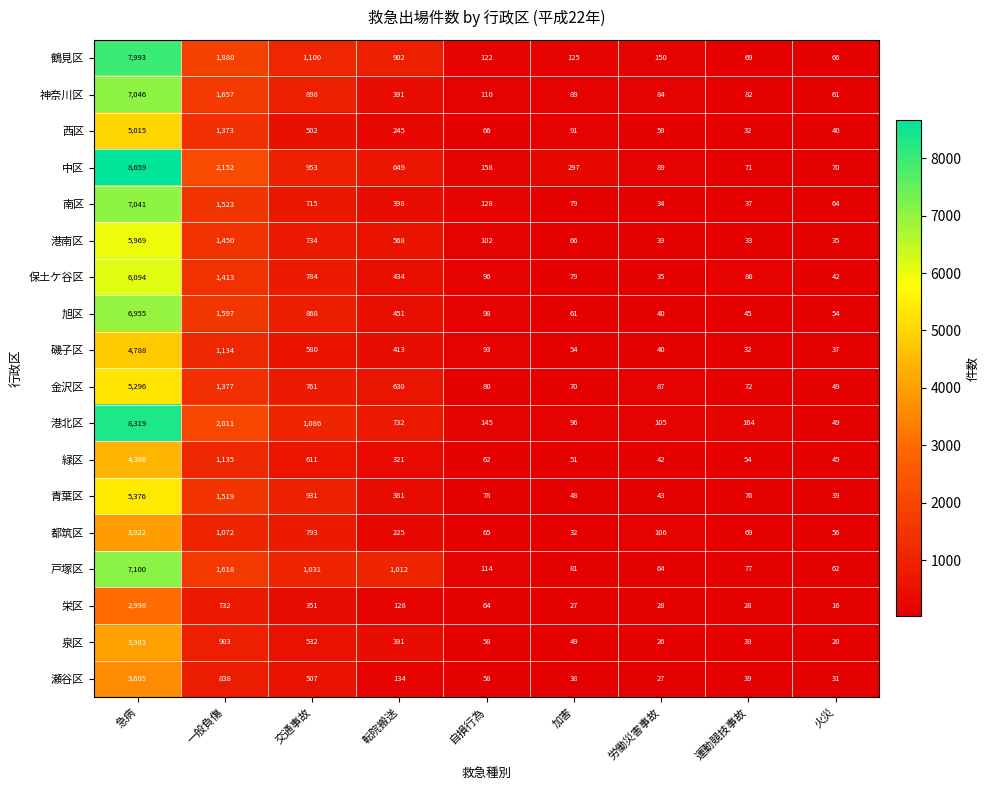

What is the sum of all 泉区 values?

6001